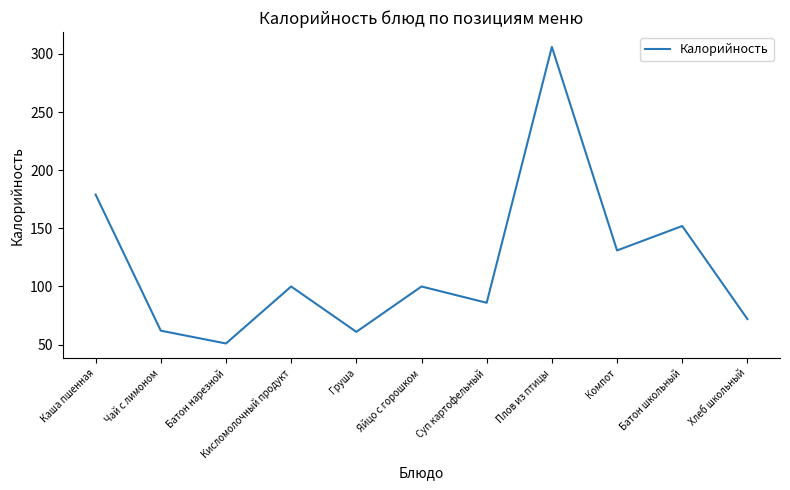

What is the approximate value at Плов из птицы, to the nearest 10?

310